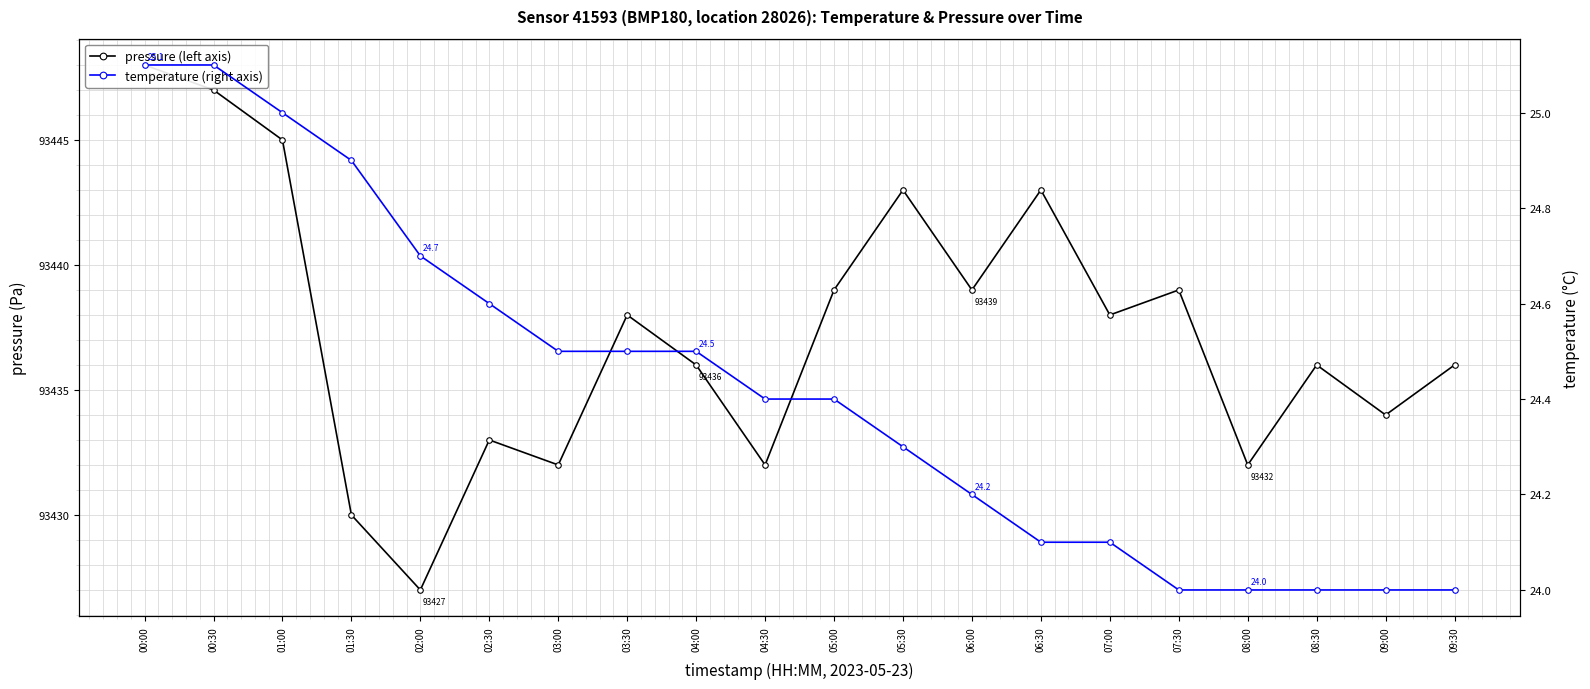

What is the difference between the maximum and second lowest values in the pressure (left axis) series?

18.0